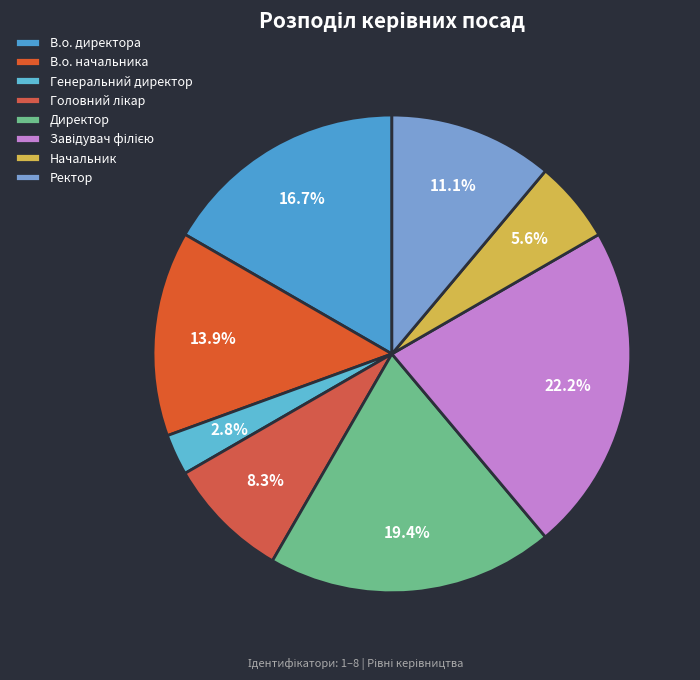

What percentage is NOT represented by Ректор?

88.9%